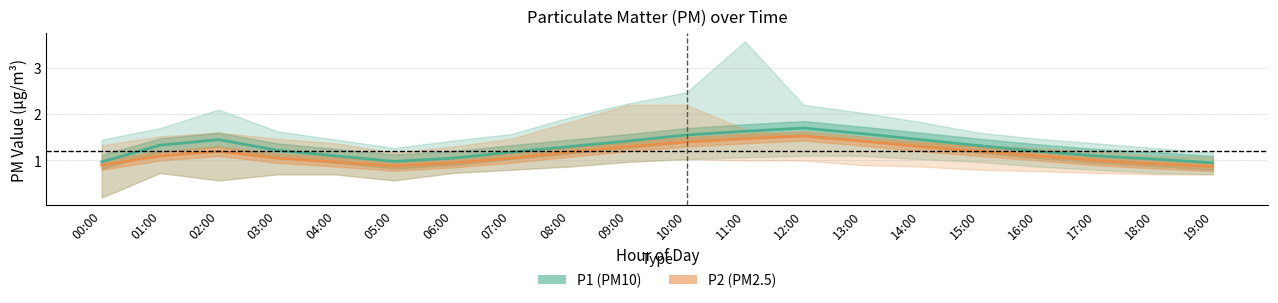

Which label corresponds to the smallest value in the chart?

00:00